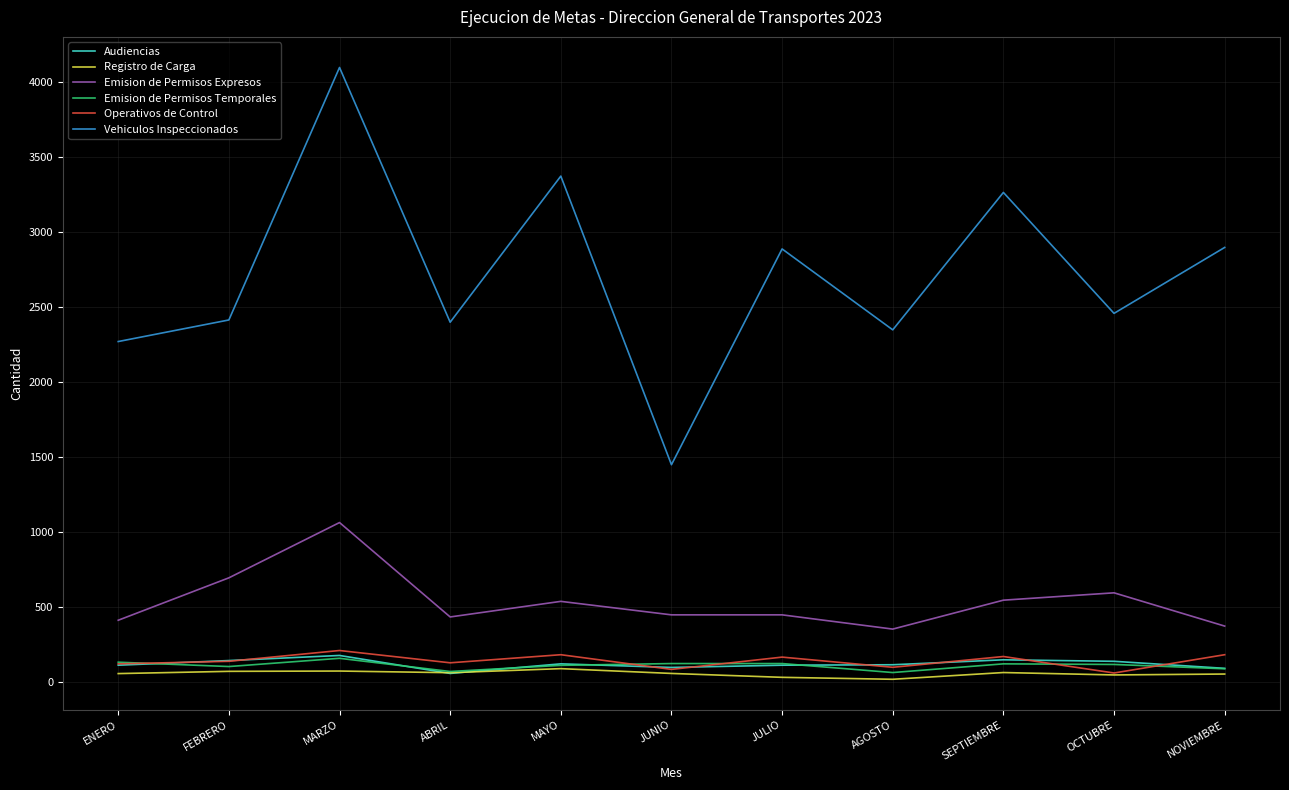

Which series has the widest spread of values?

Vehiculos Inspeccionados